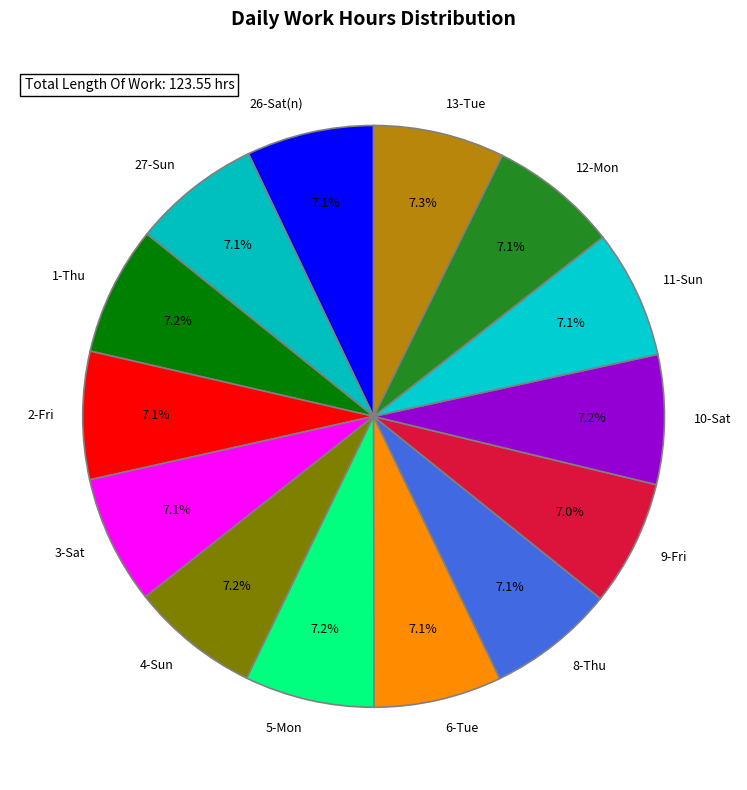

What percentage is the 27-Sun slice, to the nearest percent?

7%